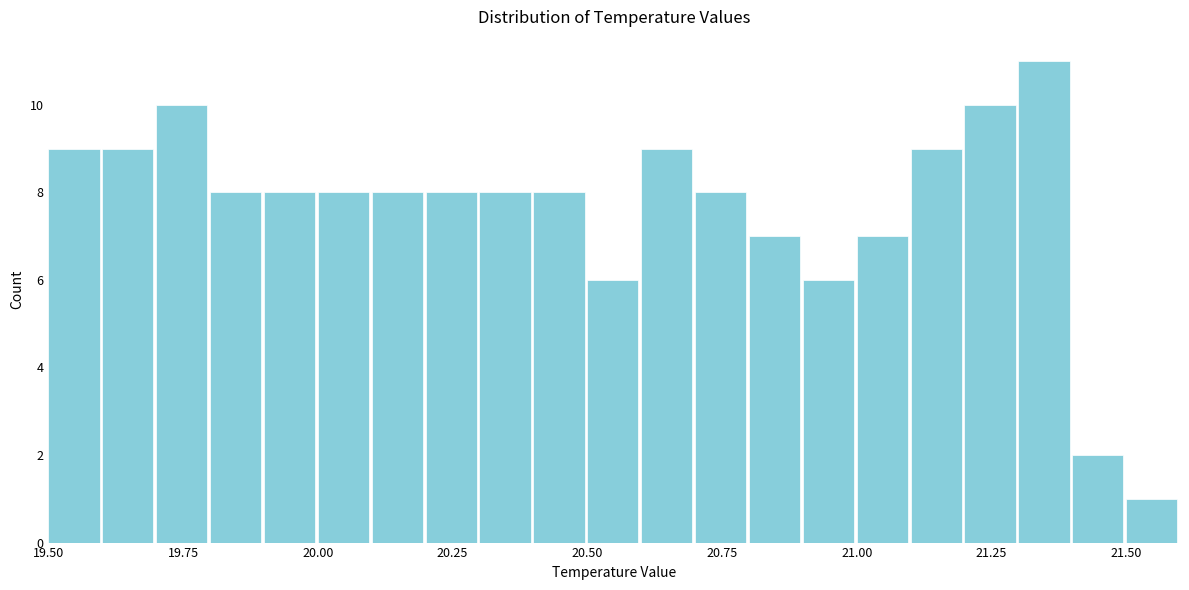

Read against the x-axis, roughly where is the centre of the tallest bar?

21.35